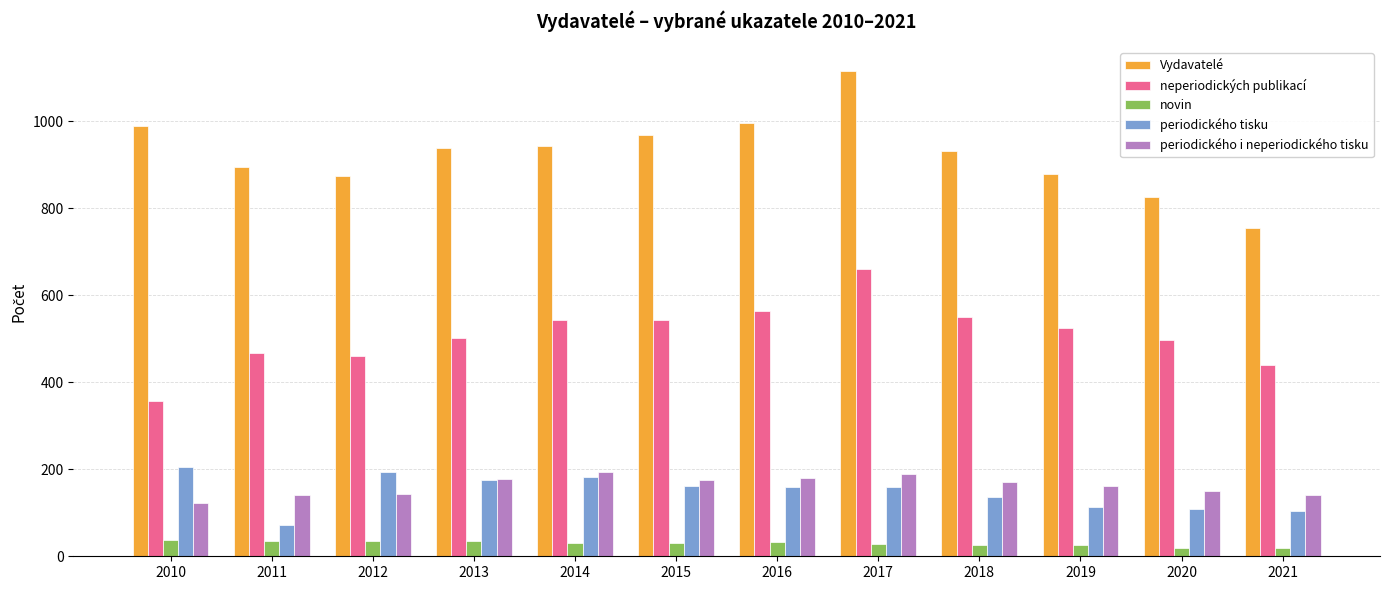

What is the sum of the neperiodických publikací values at 2011 and 2015?

1011